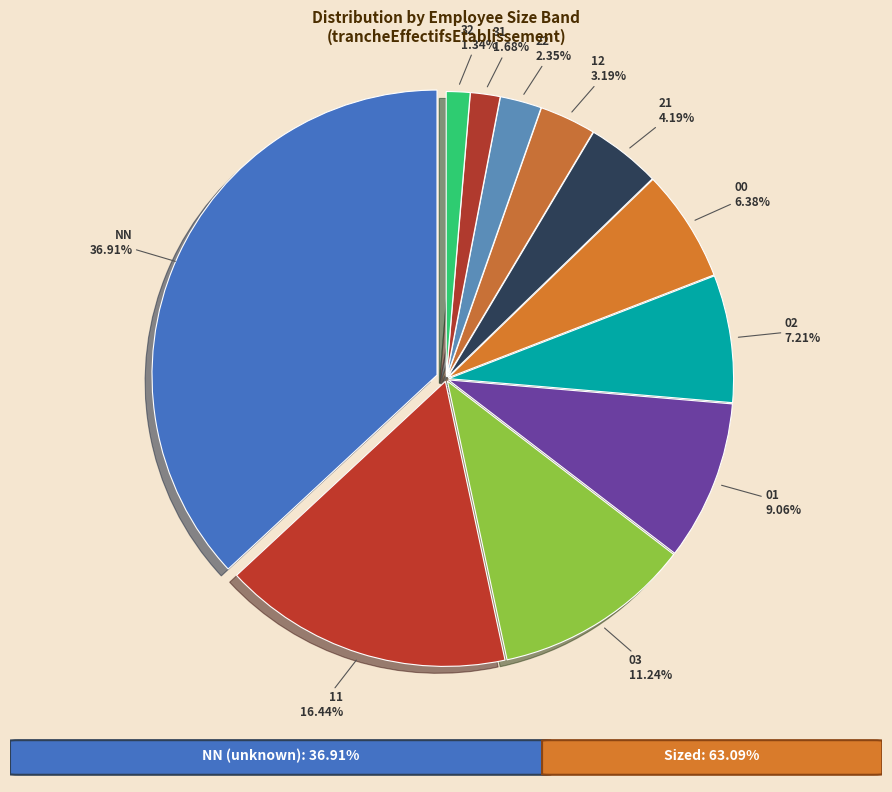

Between 22 and 00, which is larger?

00